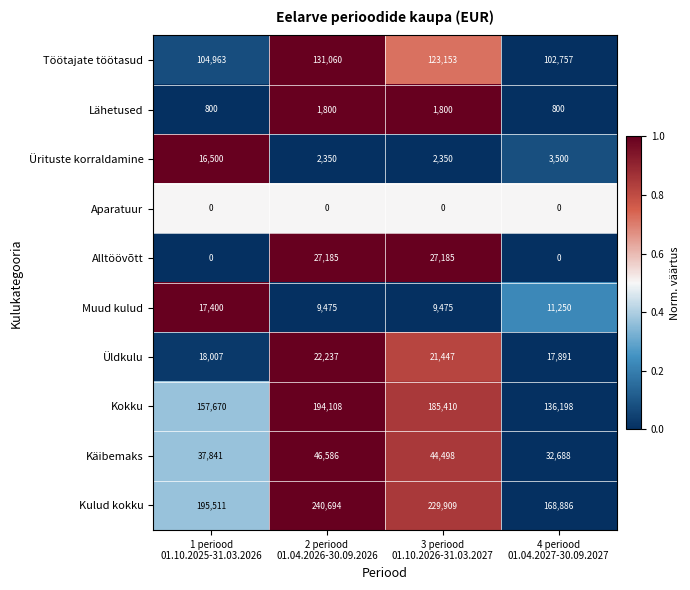

What is the maximum value shown in the chart?

240694